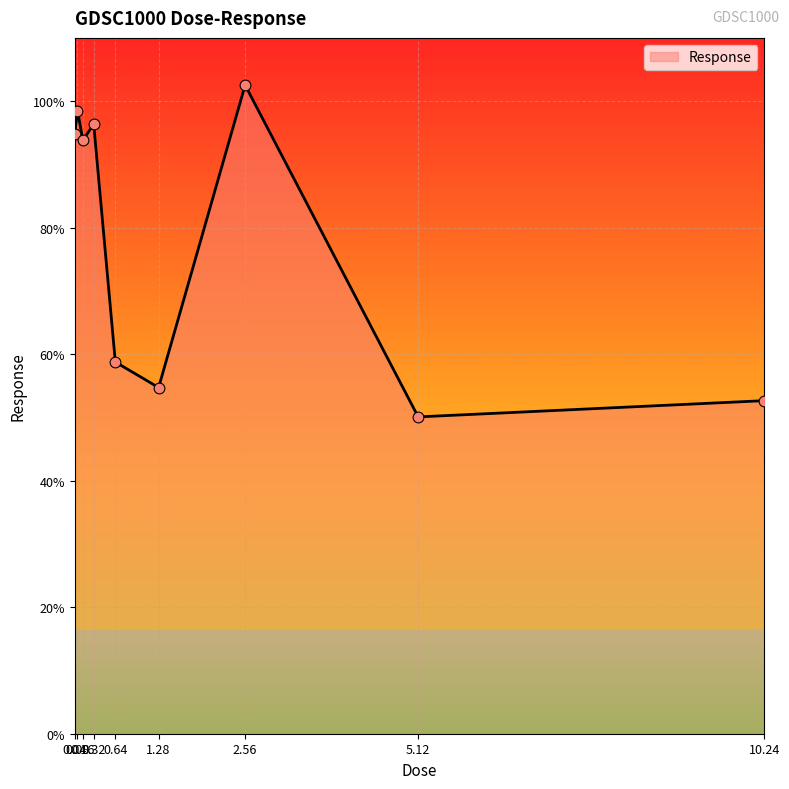

Which has a higher value, 5.12 or 0.04?

0.04